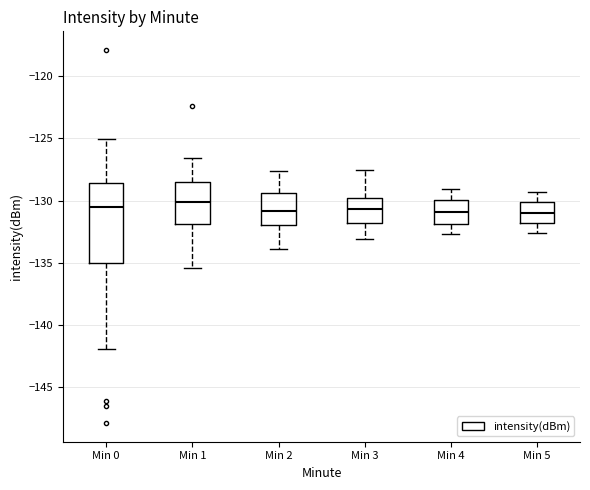

Comparing the boxes themselves (not the whiskers), which one is the tallest?

Min 0